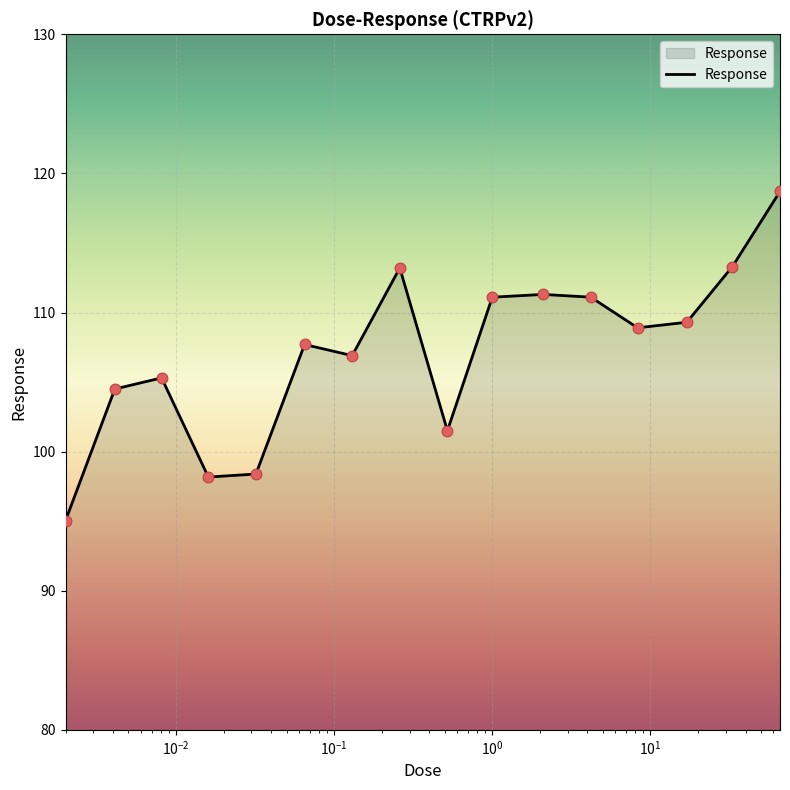

What is the difference between the maximum and minimum values?

23.7